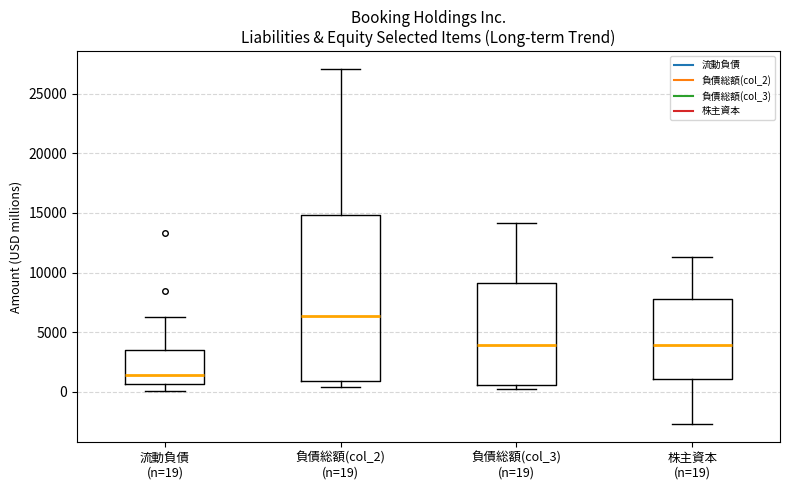

Reading left to right, transcribe this box plot: for each box, give where its median line is, the range the box spans, and where its two whiskers end, as read against the y-axis. The values are not printed on the chart, so give them approximately, as read against the axis.

流動負債 (n=19): median 1500, box 500 to 3500, whiskers 0 to 6000
負債総額(col_2) (n=19): median 6500, box 1000 to 15000, whiskers 500 to 27000
負債総額(col_3) (n=19): median 4000, box 500 to 9000, whiskers 0 to 14000
株主資本 (n=19): median 4000, box 1000 to 7500, whiskers -2500 to 11500